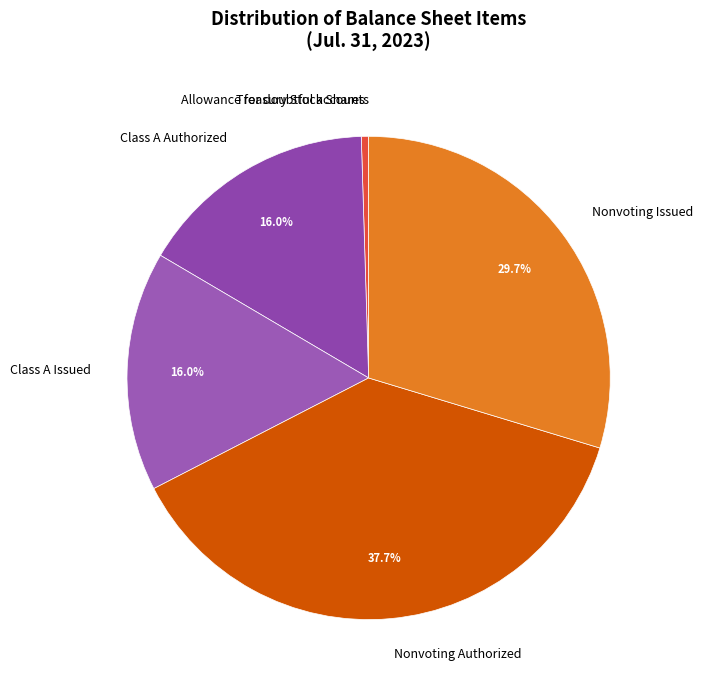

What is the largest slice in the pie chart?

Nonvoting Authorized